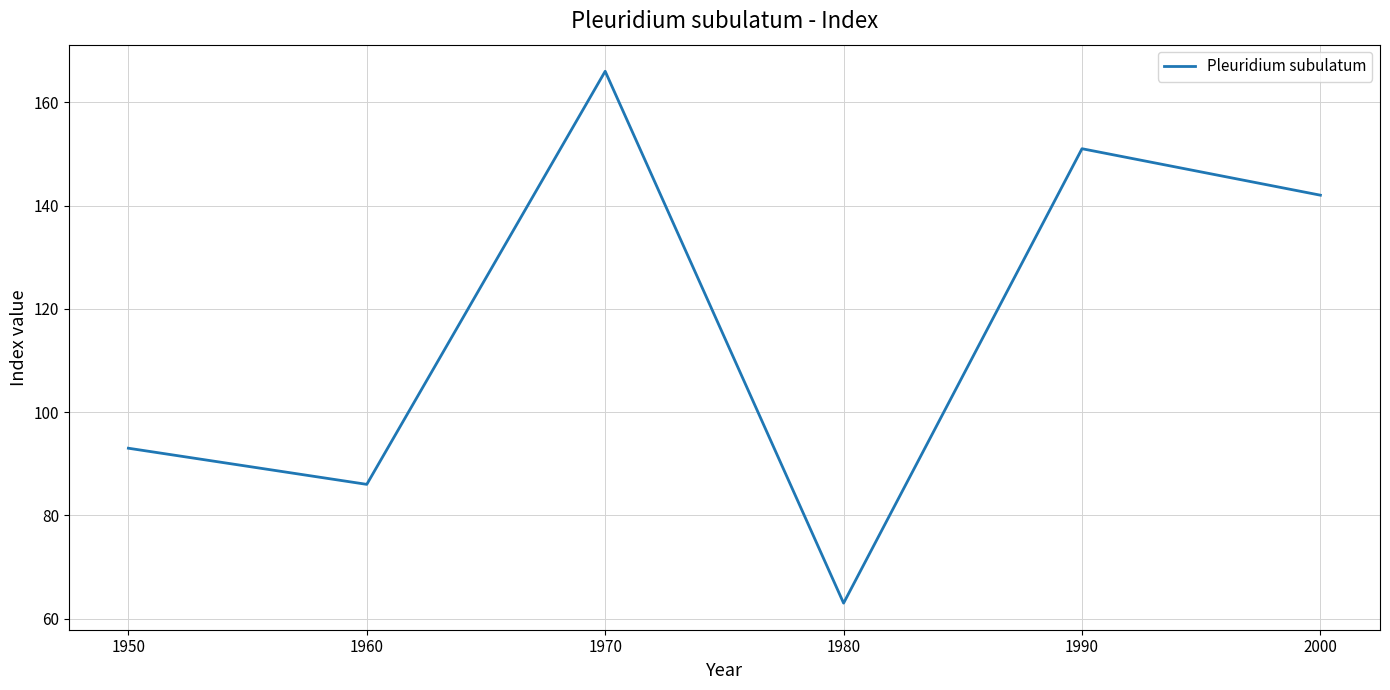

Which has a higher value, 1990 or 2000?

1990